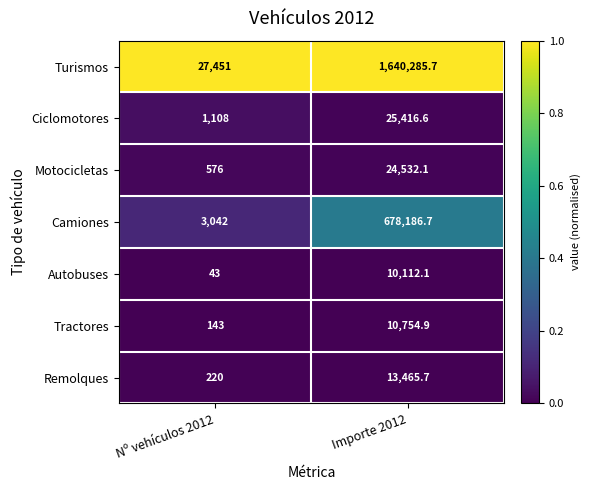

Which series has the largest range (max minus min)?

Turismos